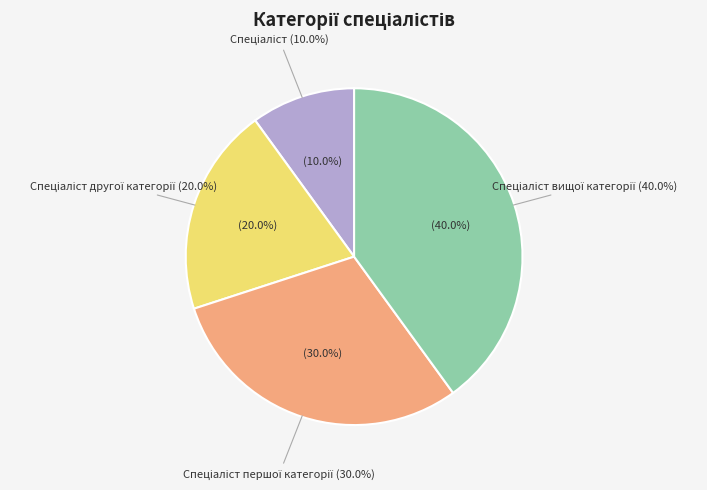

To the nearest percent, what is the difference between the largest and smallest slice percentages?

30%